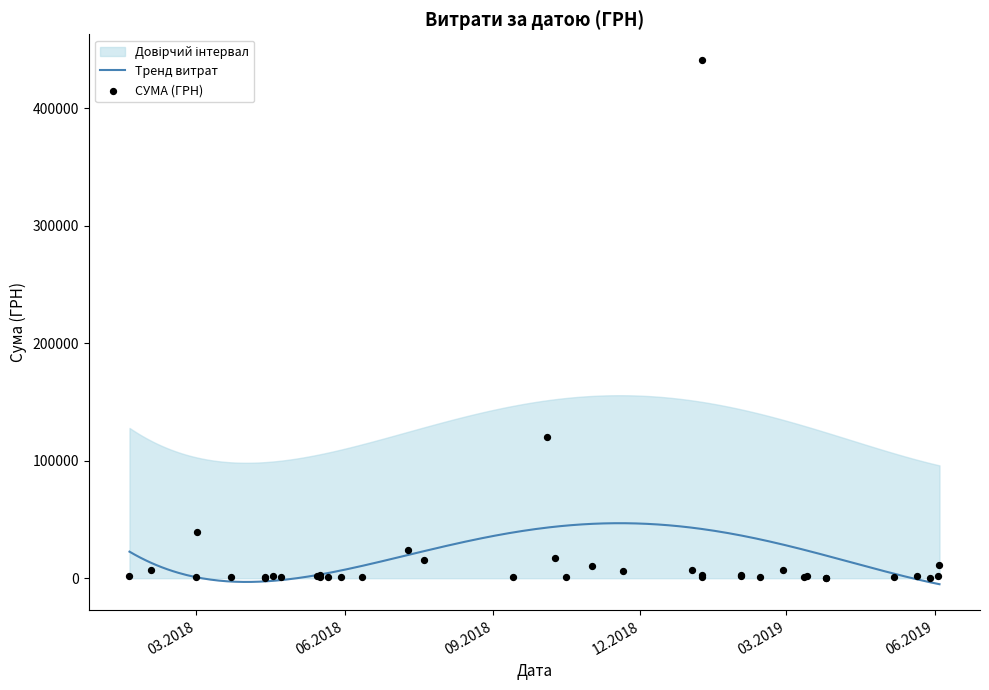

What is the change in value from 27.02.2019 to 02.03.2018?

+32684.8